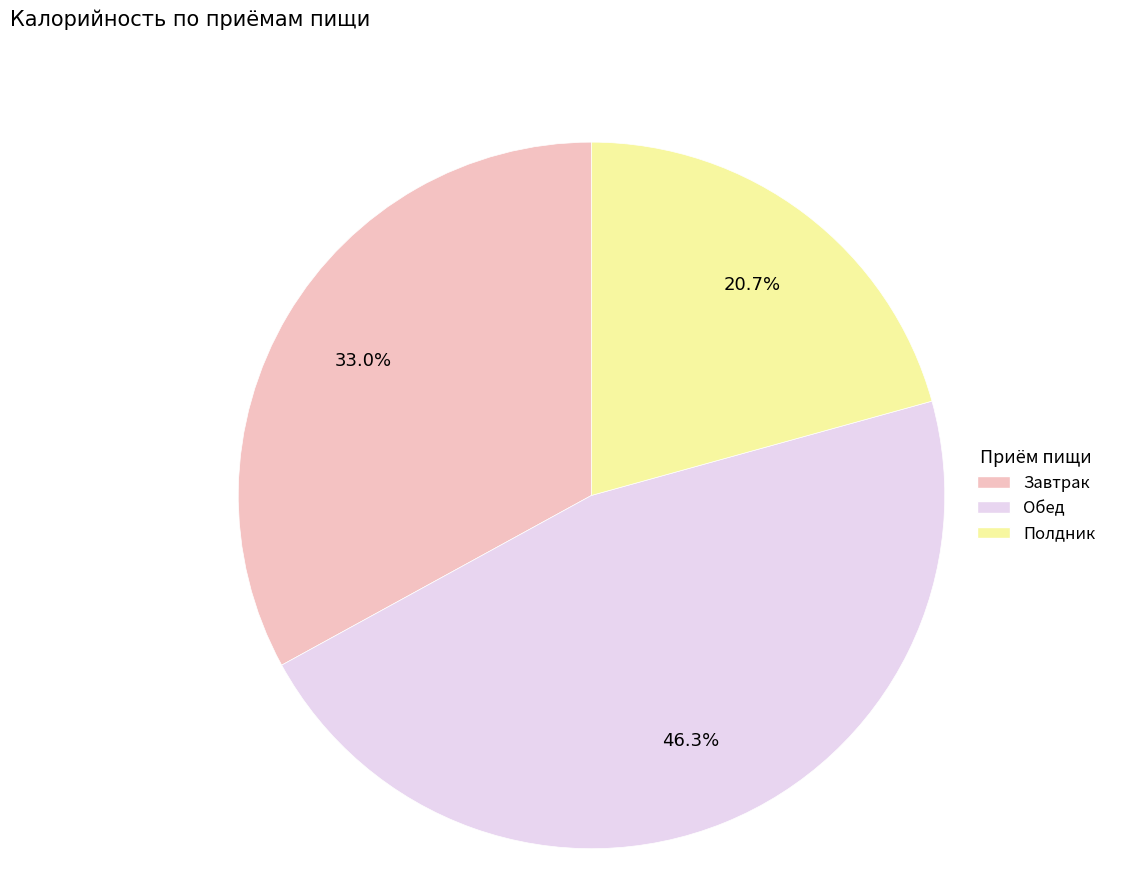

Approximately how many times larger is the value at Завтрак compared to Обед?

0.7